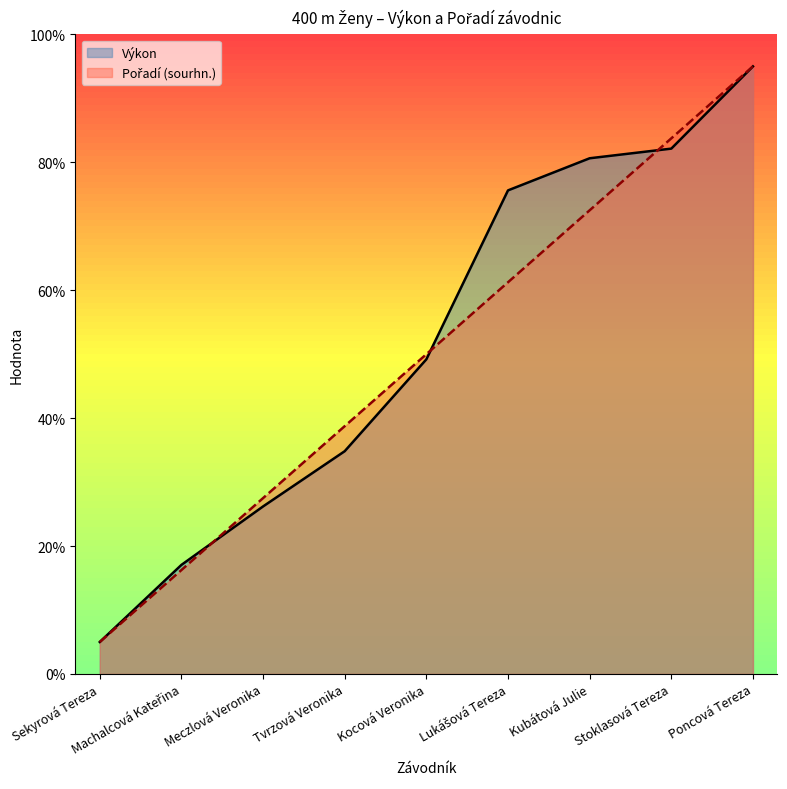

How many data points does each series have?

9